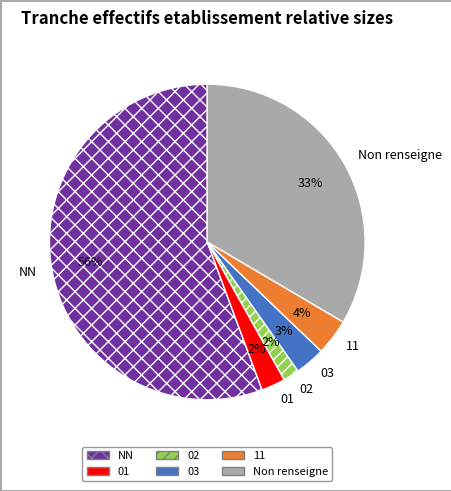

Do 11 and NN together represent more than half of the pie?

Yes